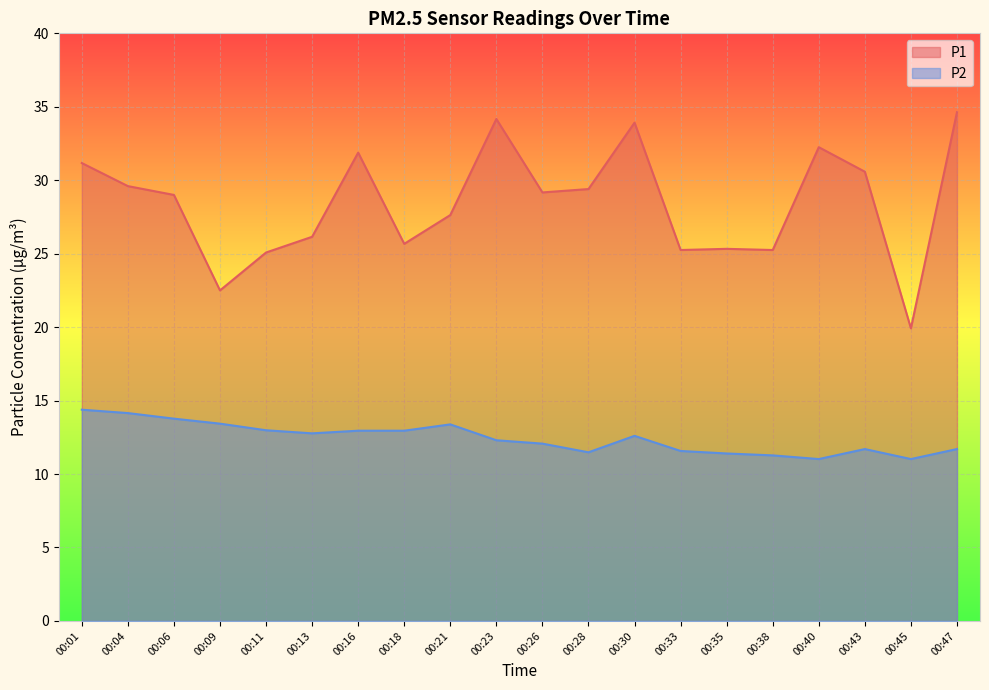

What is the spread (max minus min) of values at 00:35?

13.9